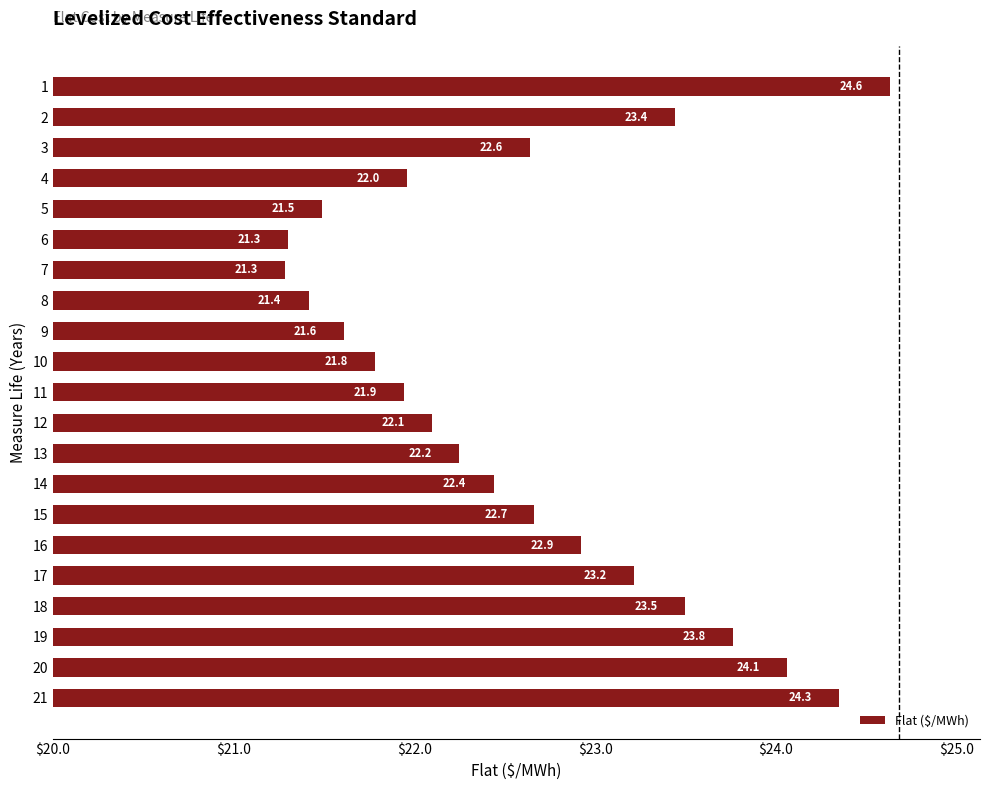

Count the number of data series in this chart.

1